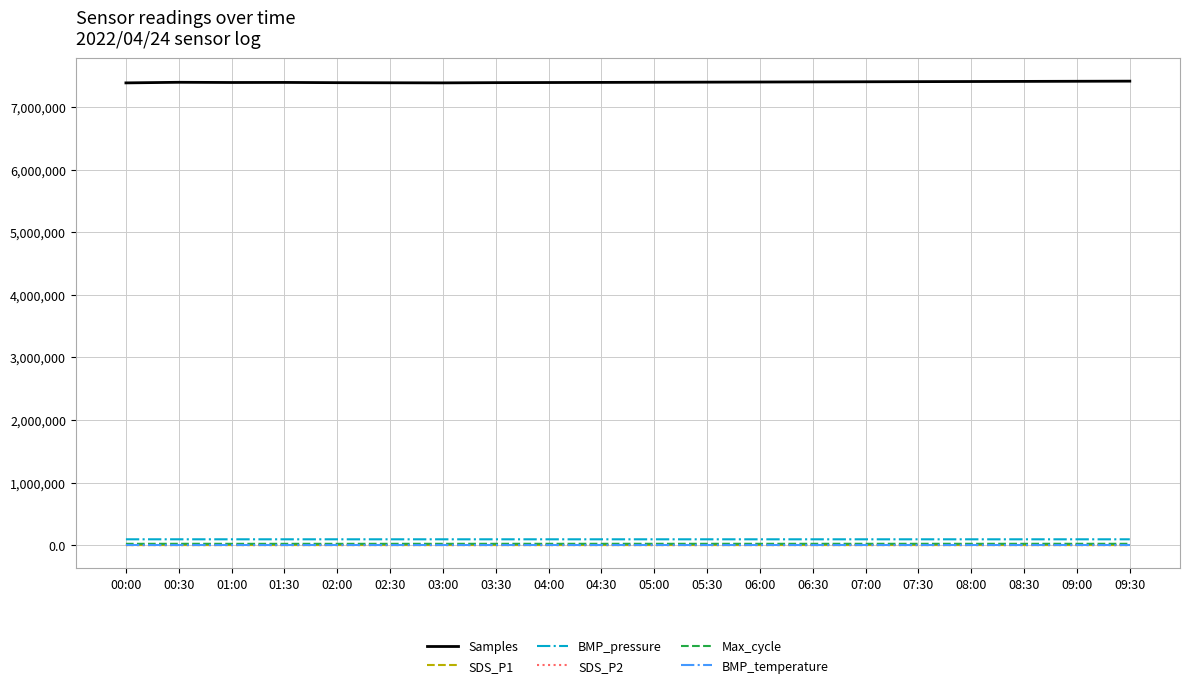

What is the highest value of the SDS_P2 series?

20.3